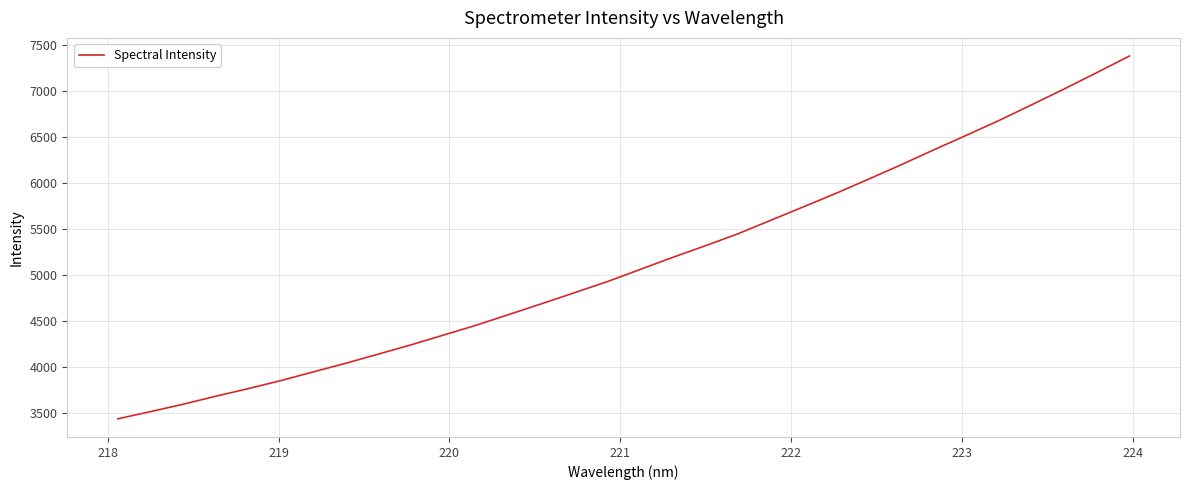

What is the maximum value shown in the chart?

7376.0